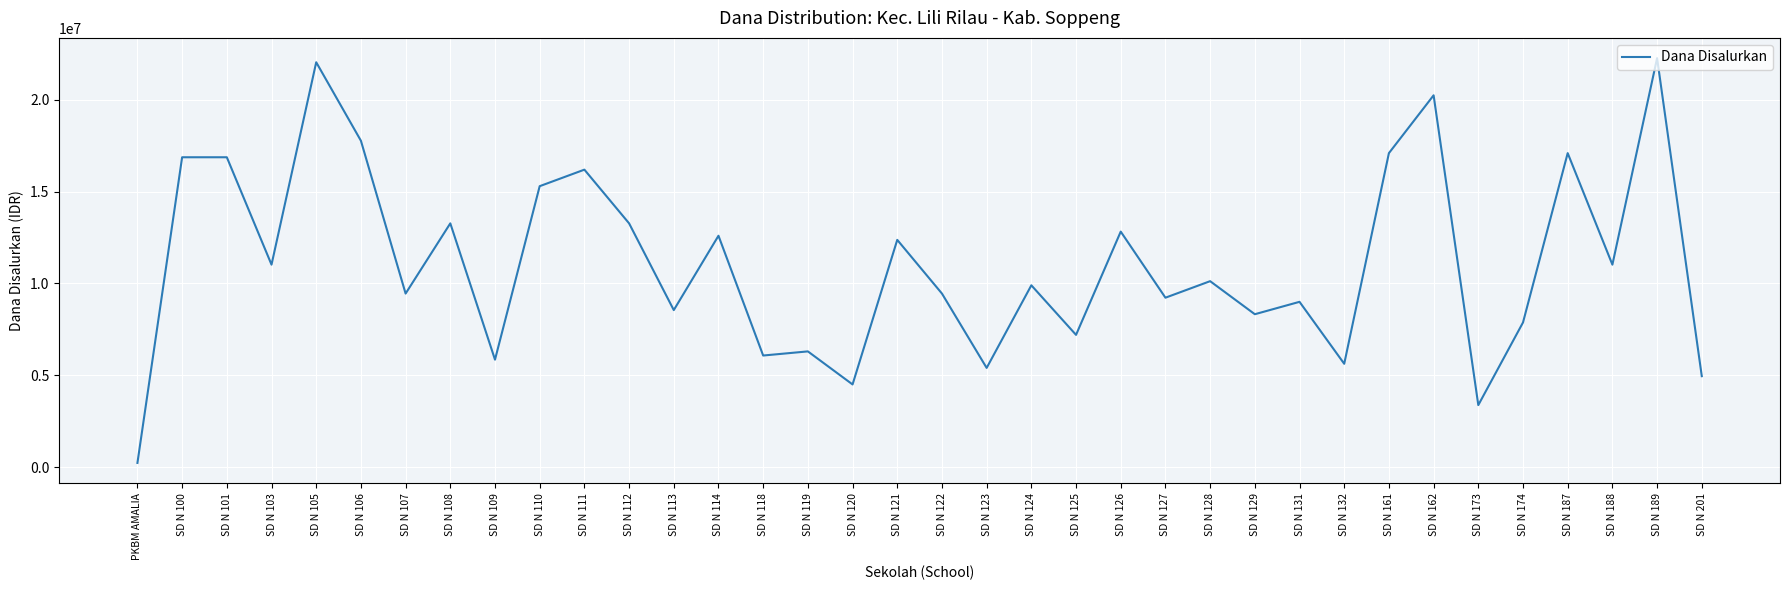

Is it true that the value at SD N 100 is 16875000?

True